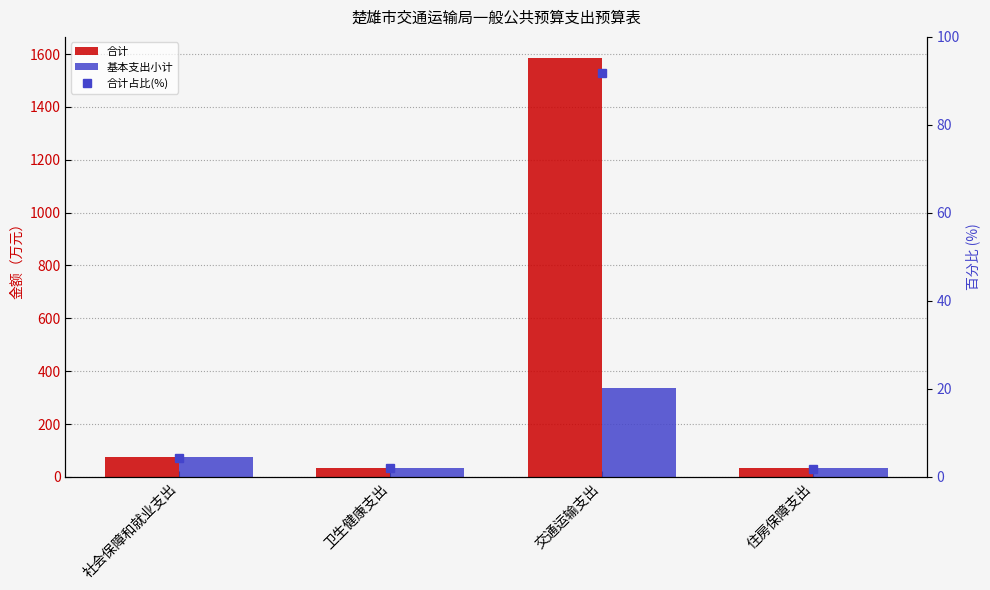

Which series has the largest total across all categories?

合计